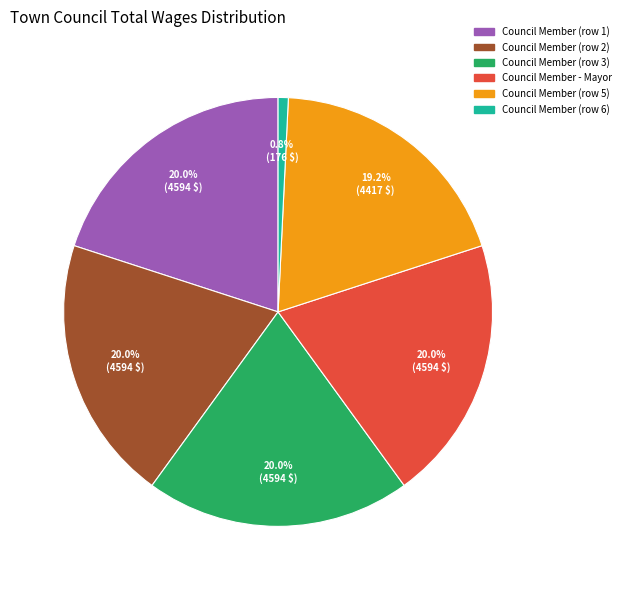

Does any single category account for the majority?

No